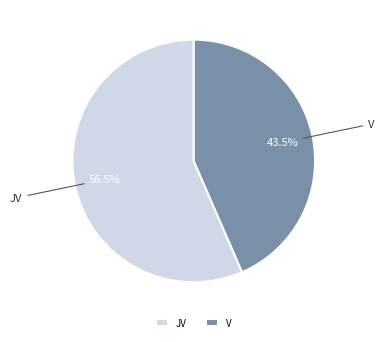

Which has a higher value, JV or V?

JV